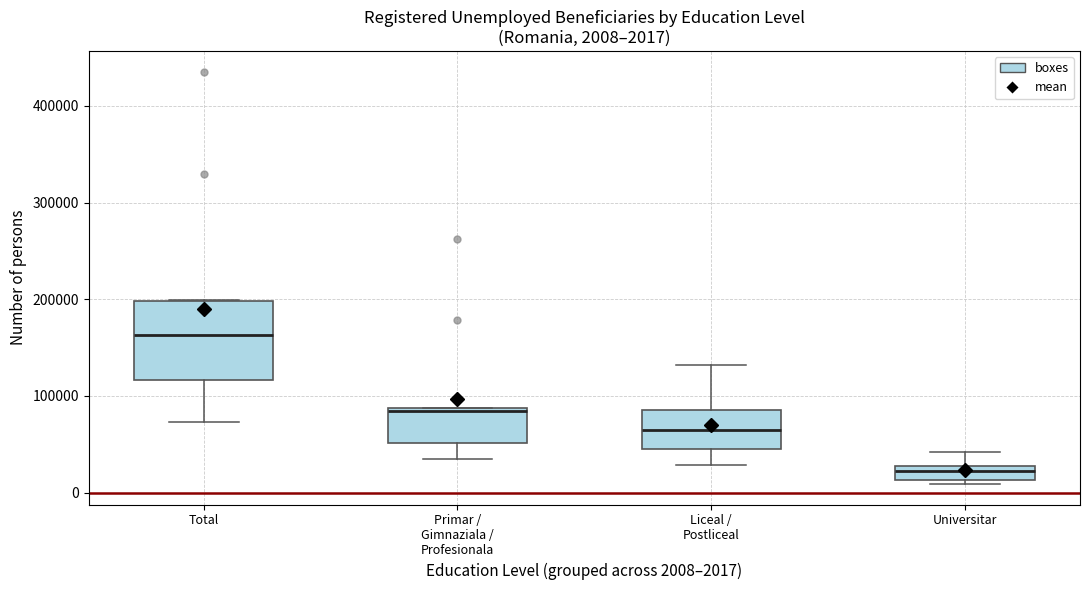

Which box has the lowest median line?

Universitar